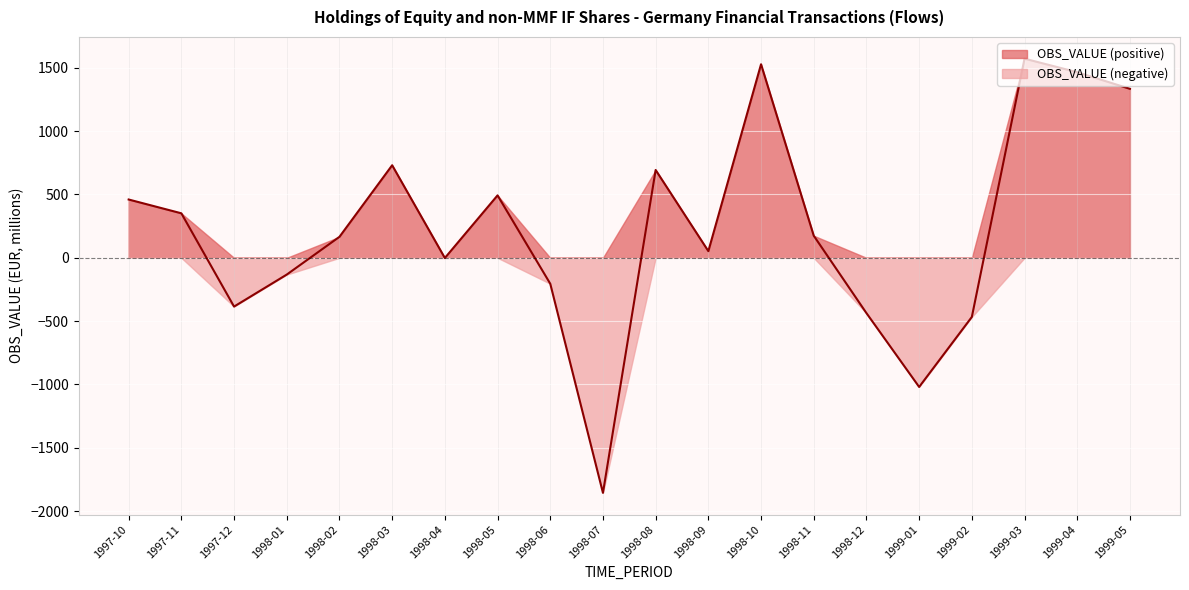

How many interior local peaks (higher than both neighbors) does the data have?

5